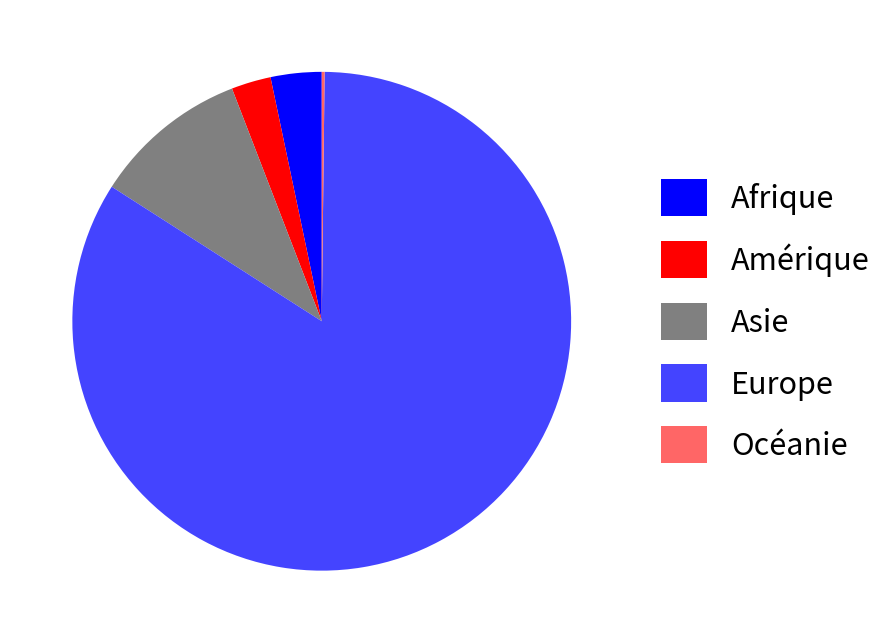

The Europe slice represents 76% of the pie. True or false?

False